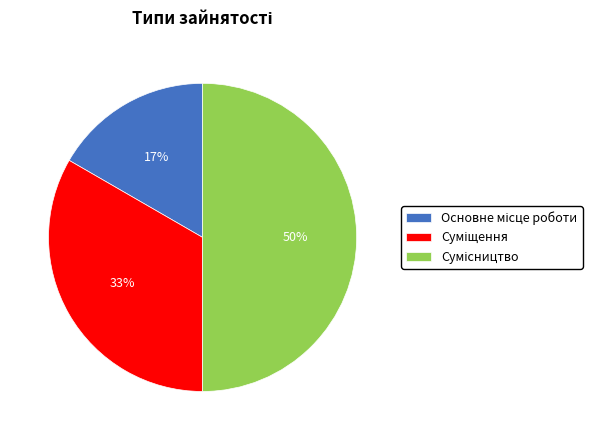

Count the number of slices in the pie.

3